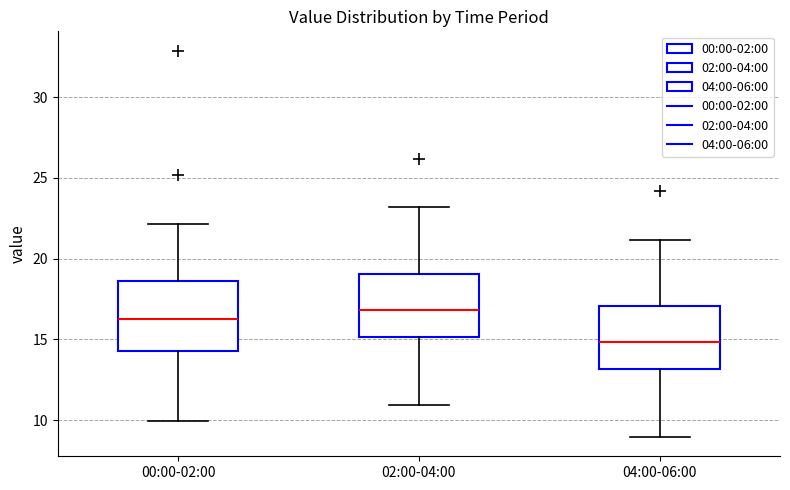

Where does the median line of the box for 00:00-02:00 sit on the y-axis? The values are not printed on the chart, so give them approximately, as read against the axis.

16.5